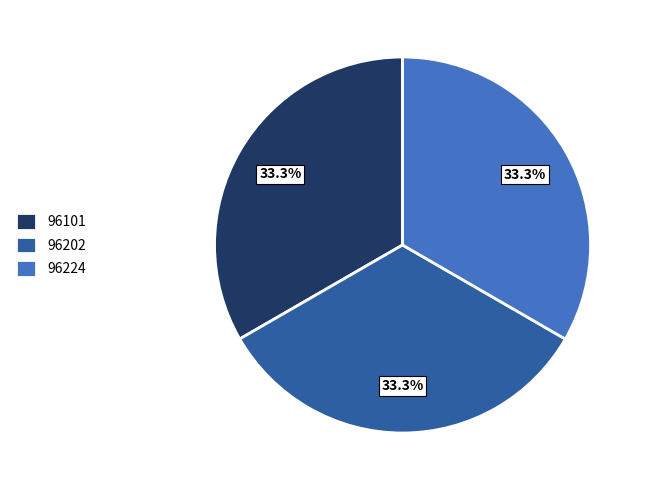

Does 96202 represent more than half of the total?

No